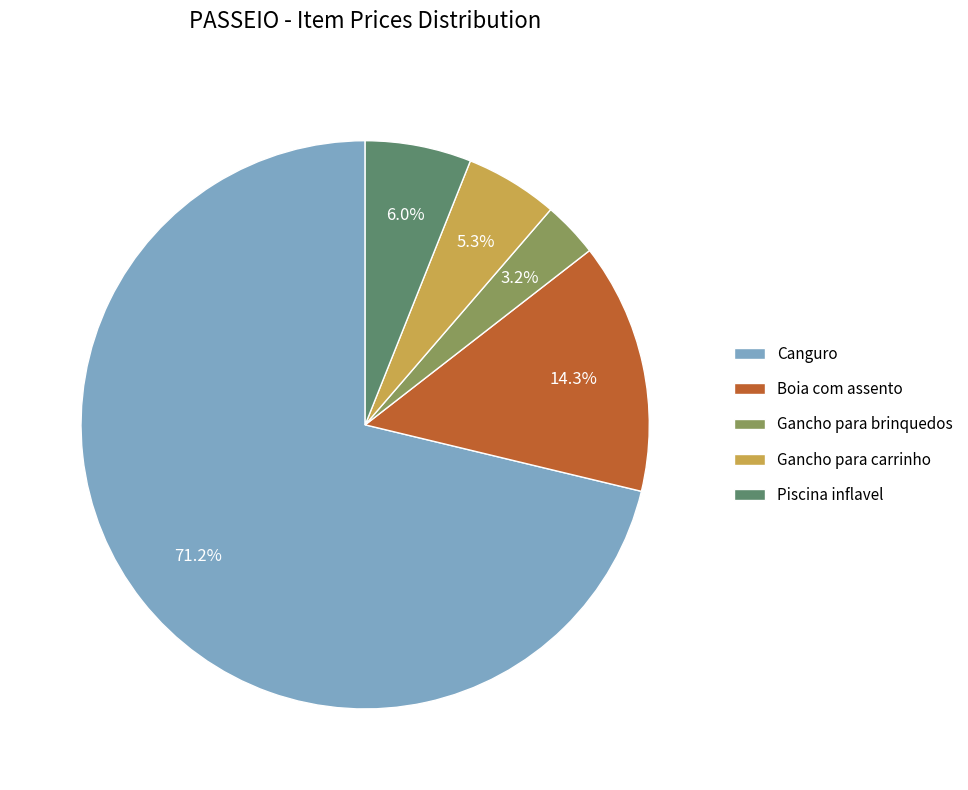

Approximately how many times larger is the value at Gancho para carrinho compared to Gancho para brinquedos?

1.7